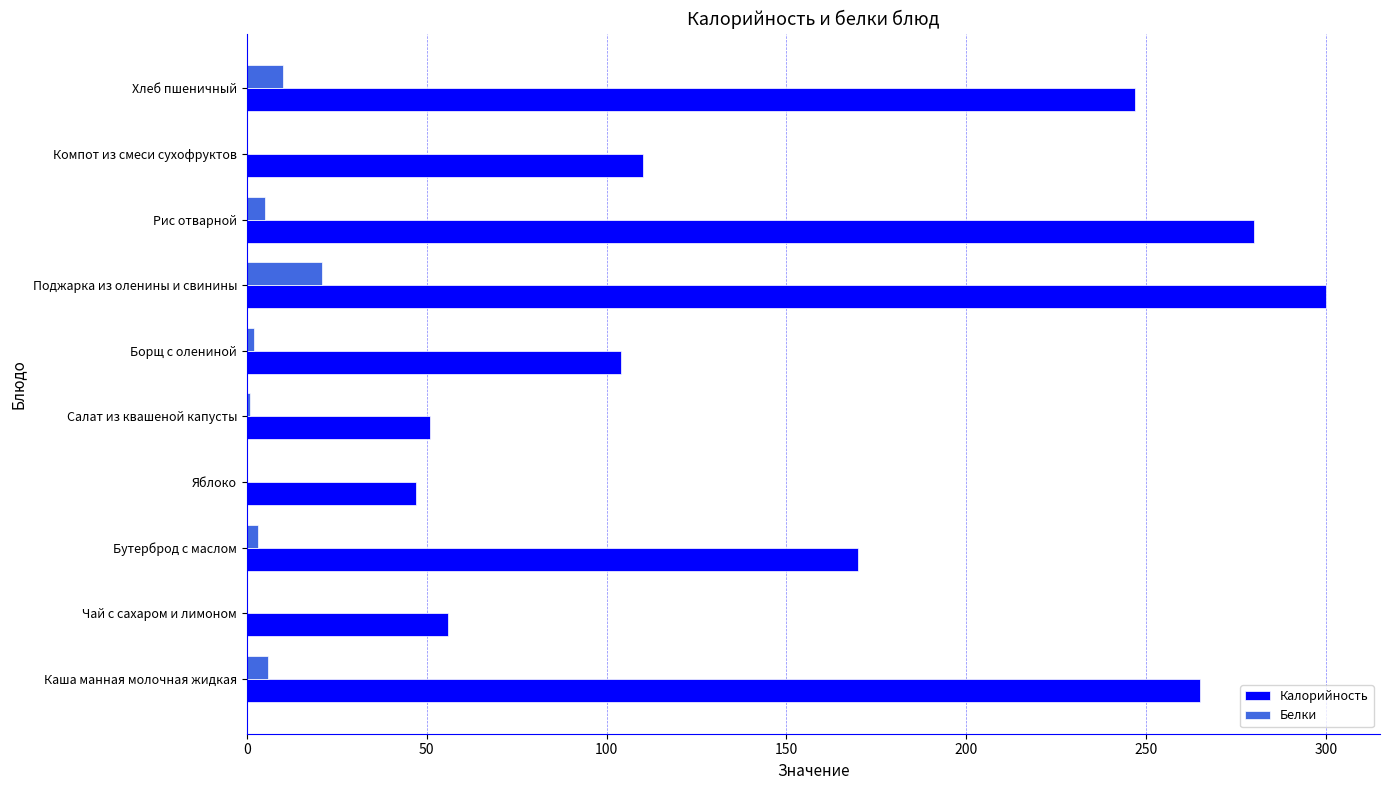

Which series has the largest total across all categories?

Калорийность